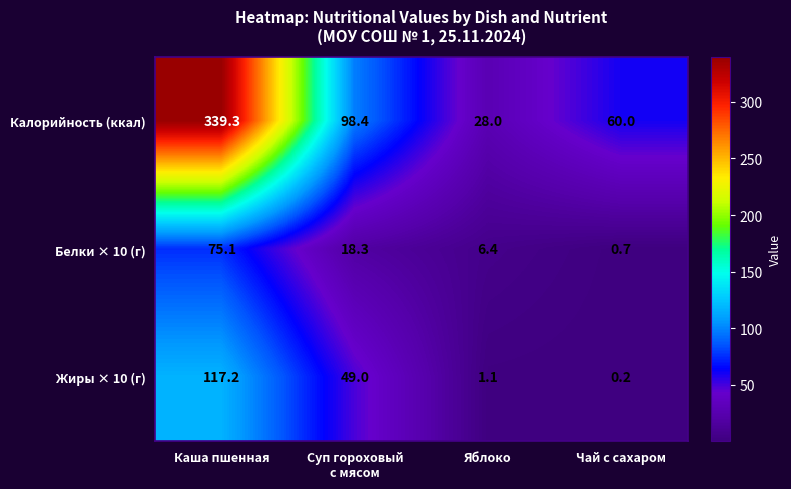

Between Каша пшенная and Яблоко, which series saw the biggest shift?

Калорийность (ккал)